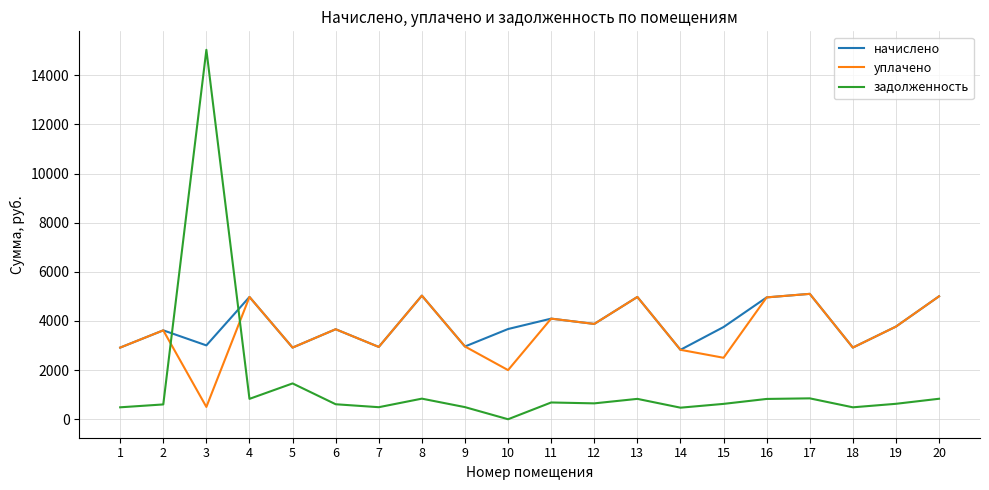

Count the number of data series in this chart.

3